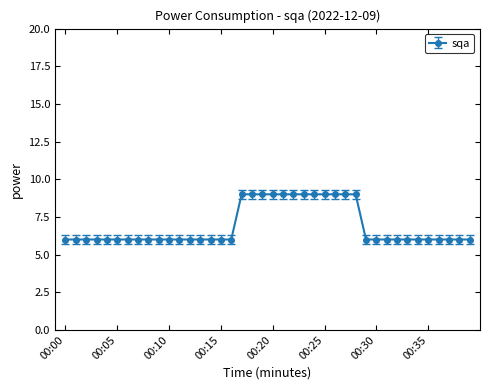

What is the greatest value displayed?

9